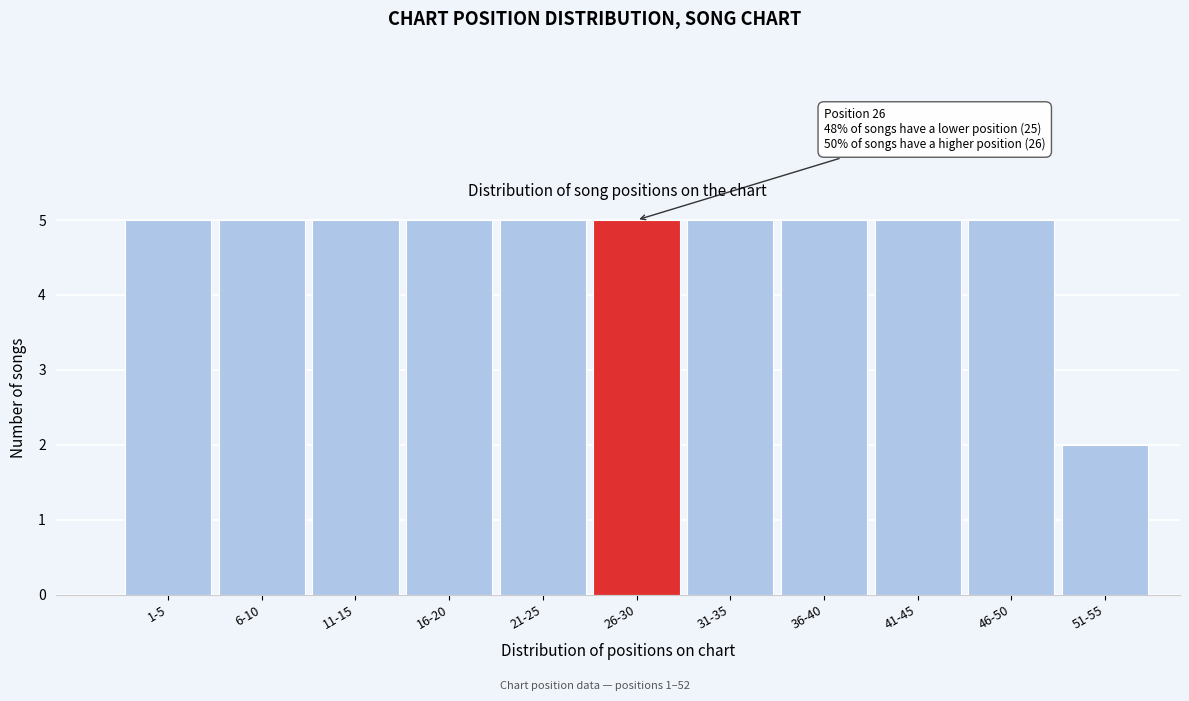

Reading left to right, transcribe all the data shown in this chart.

1-5=5	6-10=5	11-15=5	16-20=5	21-25=5	26-30=5	31-35=5	36-40=5	41-45=5	46-50=5	51-55=2